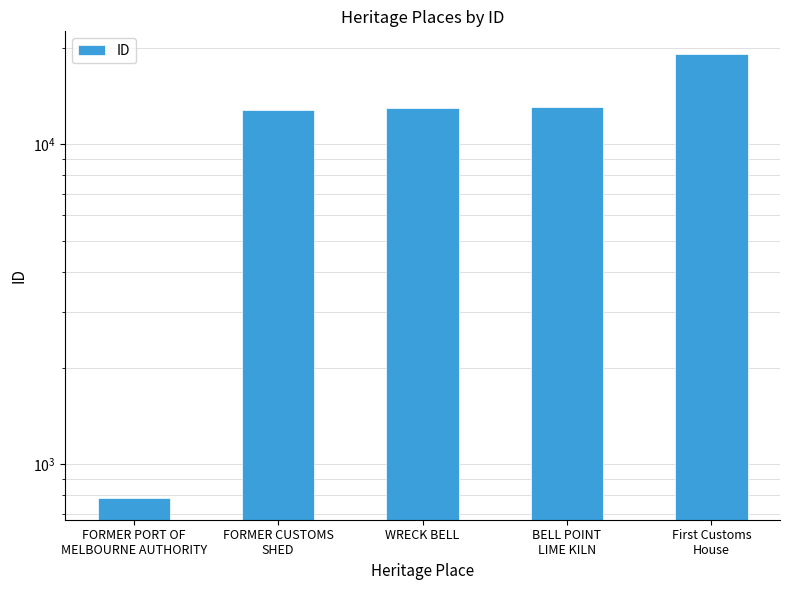

Which category has the highest value across all series?

First Customs
House